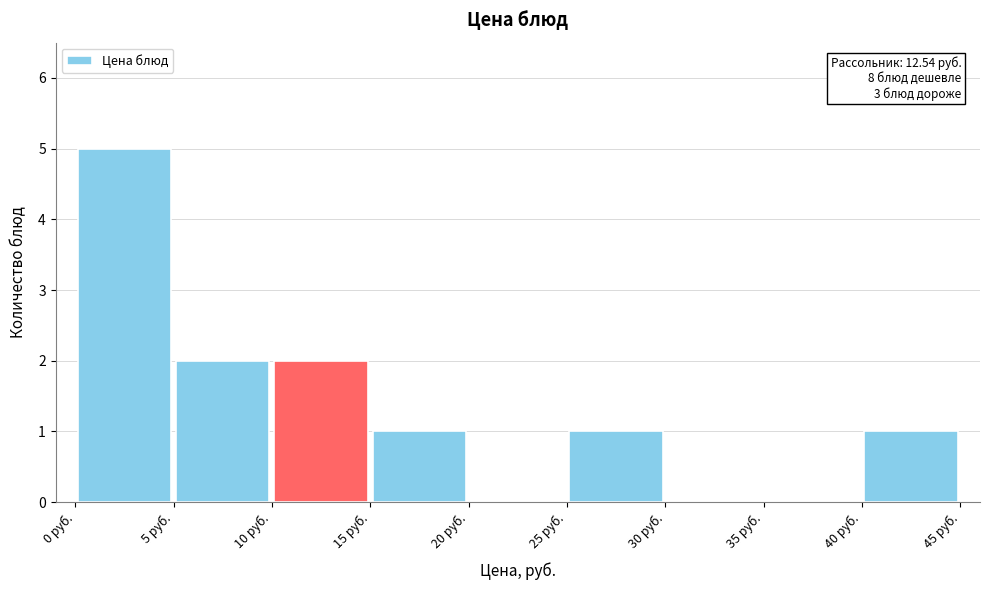

Over which range of the x-axis is the bar tallest?

0 to 5